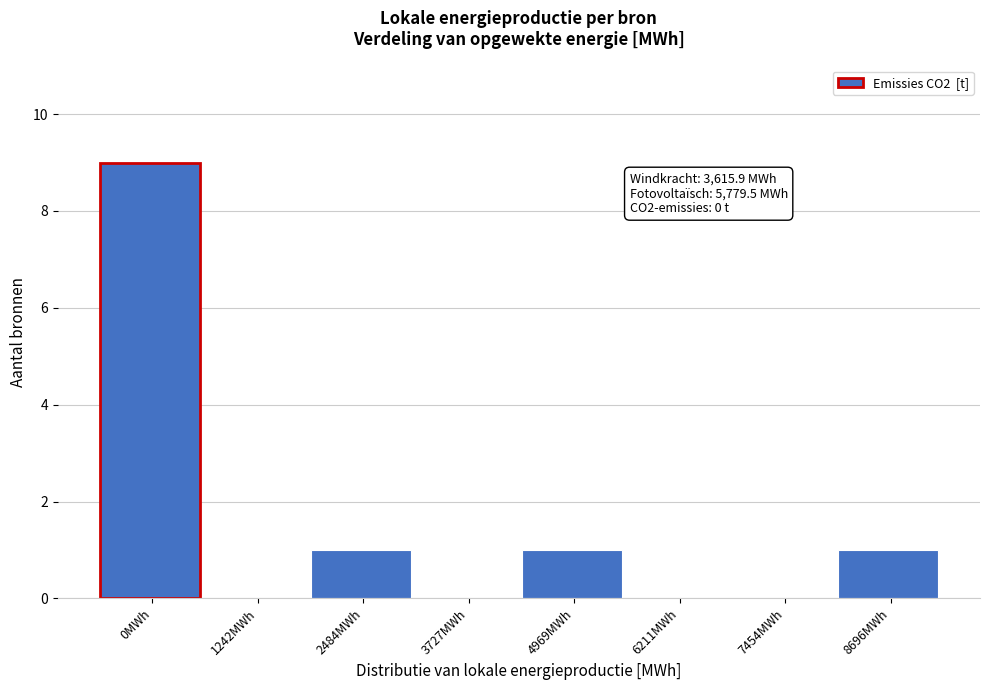

Reading left to right, extract all data points from this chart.

0MWh=9	1242MWh=0	2484MWh=1	3727MWh=0	4969MWh=1	6211MWh=0	7454MWh=0	8696MWh=1